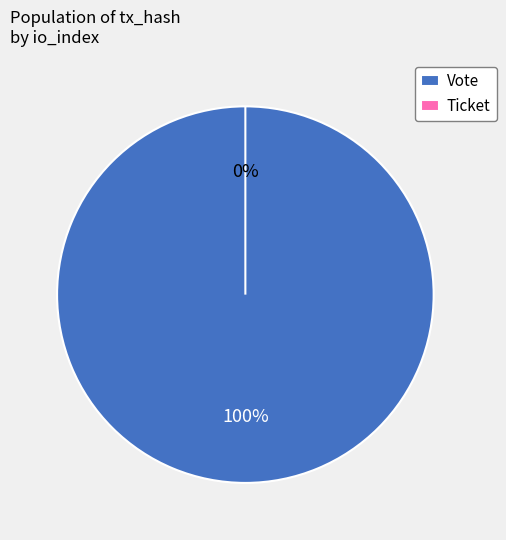

To the nearest percent, what percentage of the pie is Vote (io_index=1)?

100%